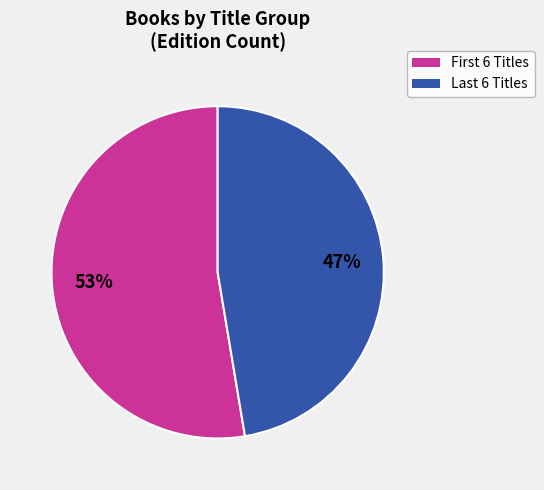

How many segments does this pie chart have?

2